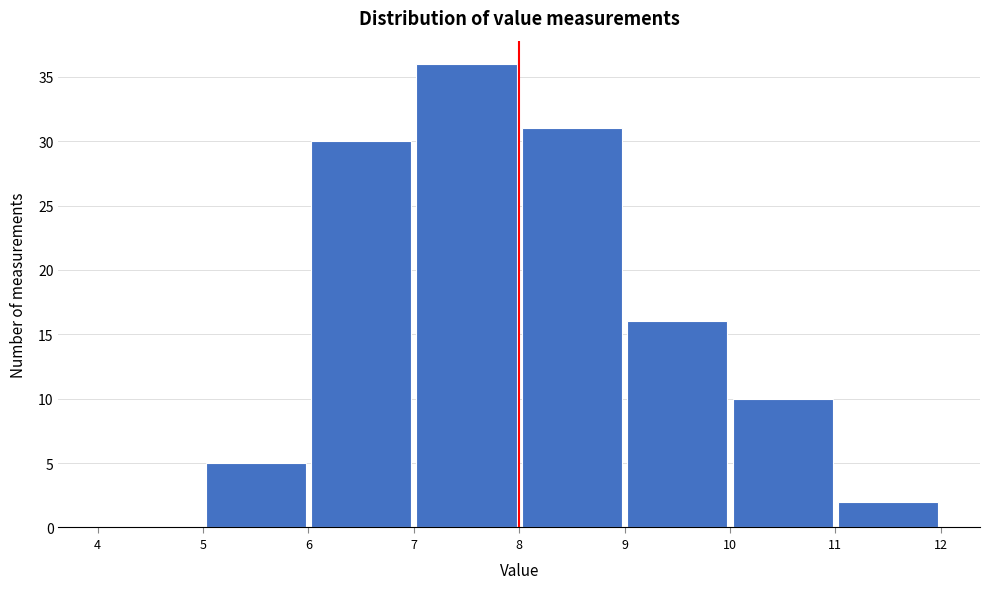

Reading left to right, transcribe this chart: for each bar, give the range it covers on the x-axis and its height. The values are not printed on the chart, so give them approximately, as read against the axis.

4 to 5: 0
5 to 6: 5
6 to 7: 30
7 to 8: 36
8 to 9: 31
9 to 10: 16
10 to 11: 10
11 to 12: 2